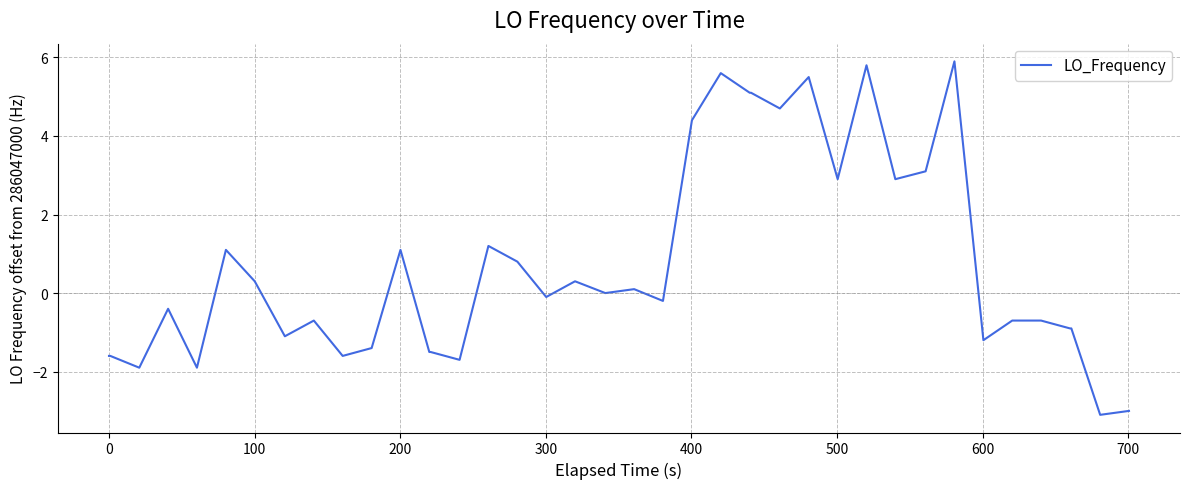

What is the maximum value shown in the chart?

5.9